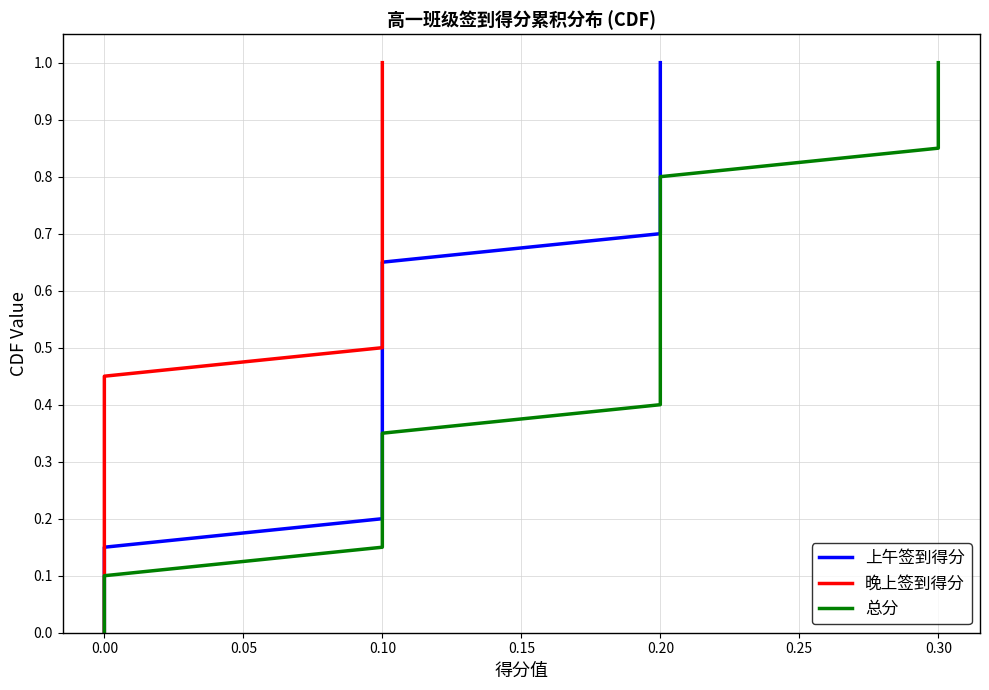

What are all the series names shown in the legend?

上午签到得分, 晚上签到得分, 总分